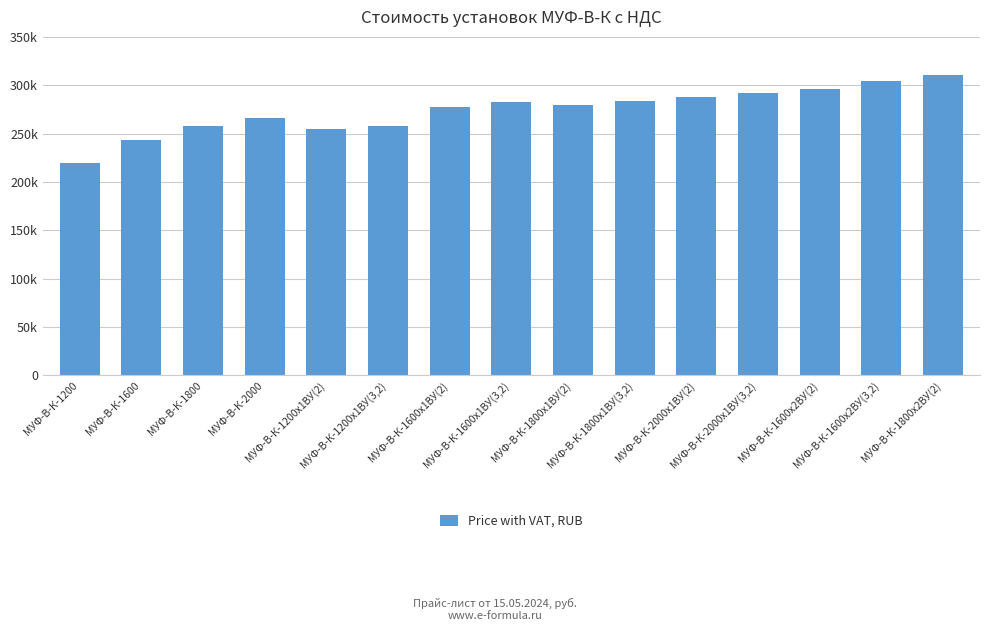

List the labels in order of value, smallest first.

МУФ-В-К-1200, МУФ-В-К-1600, МУФ-В-К-1200х1ВУ(2), МУФ-В-К-1200х1ВУ(3,2), МУФ-В-К-1800, МУФ-В-К-2000, МУФ-В-К-1600х1ВУ(2), МУФ-В-К-1800х1ВУ(2), МУФ-В-К-1600х1ВУ(3,2), МУФ-В-К-1800х1ВУ(3,2), МУФ-В-К-2000х1ВУ(2), МУФ-В-К-2000х1ВУ(3,2), МУФ-В-К-1600х2ВУ(2), МУФ-В-К-1600х2ВУ(3,2), МУФ-В-К-1800х2ВУ(2)